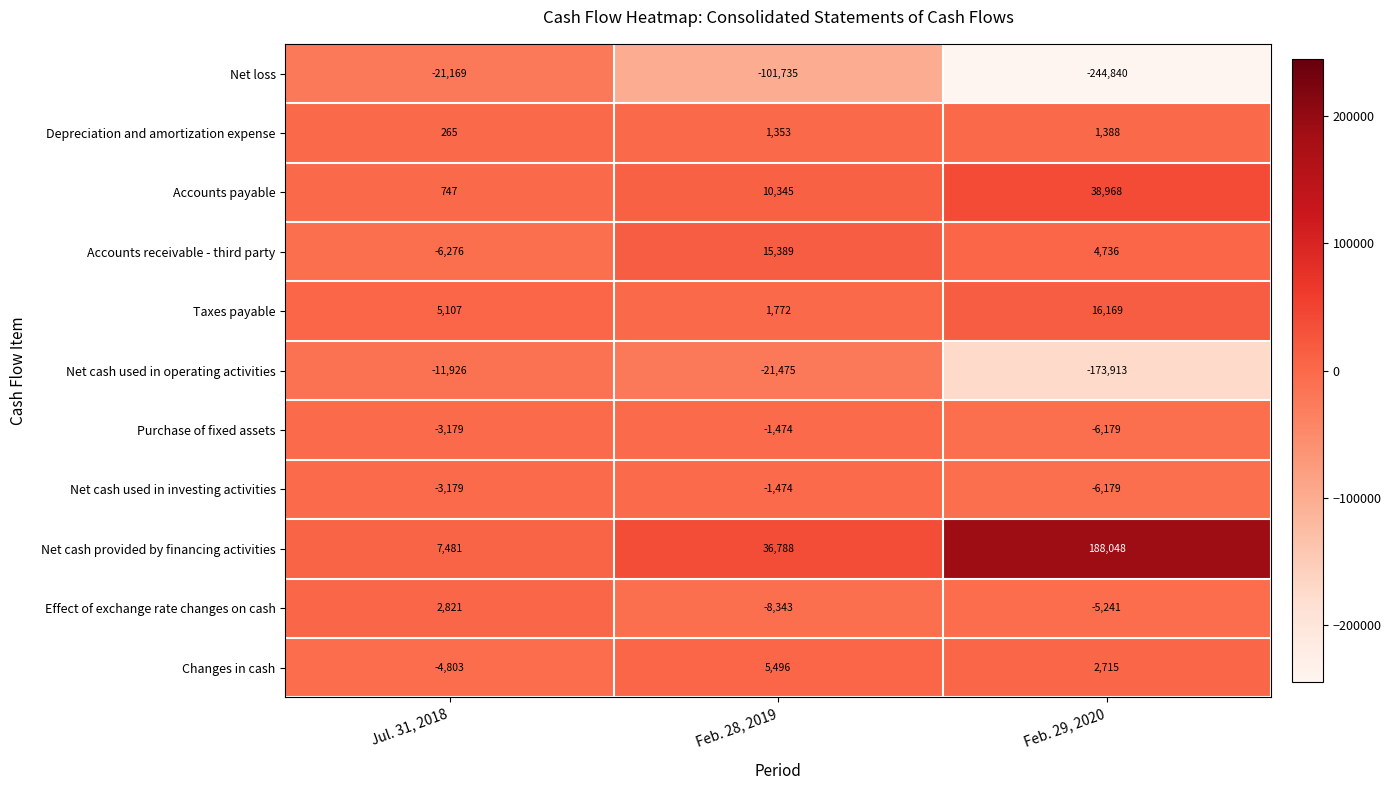

What is the difference between the Taxes payable values at Feb. 29, 2020 and Feb. 28, 2019?

14397